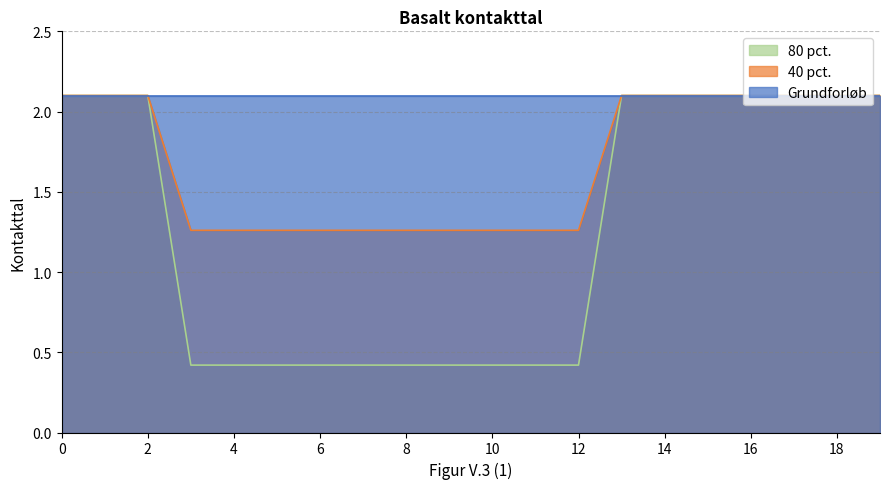

True or false: 80 pct. and 40 pct. intersect in this chart.

False